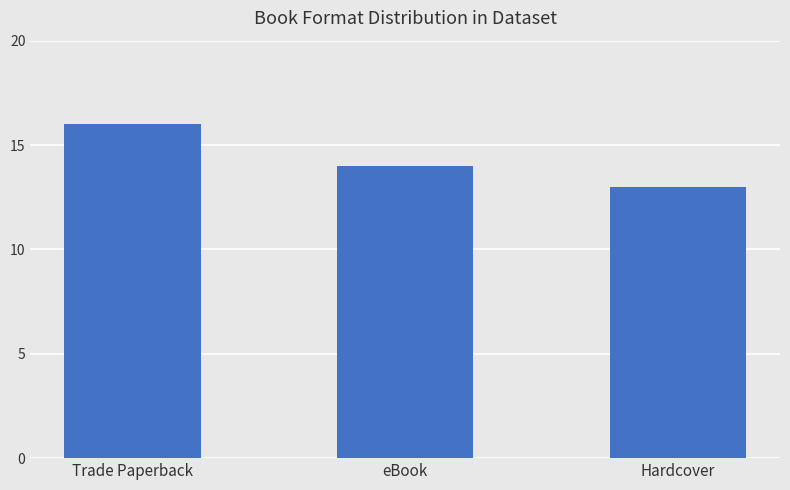

What is the minimum value shown in the chart?

13